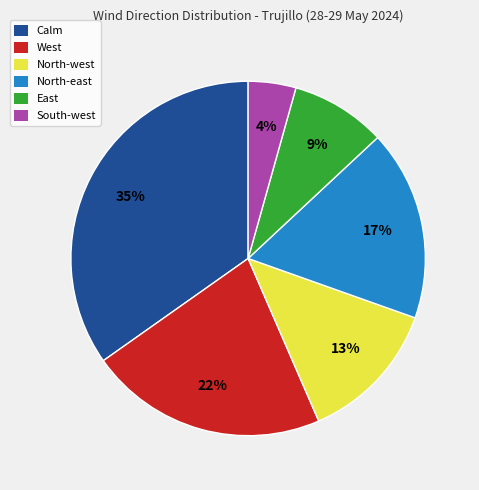

Count the number of slices in the pie.

6